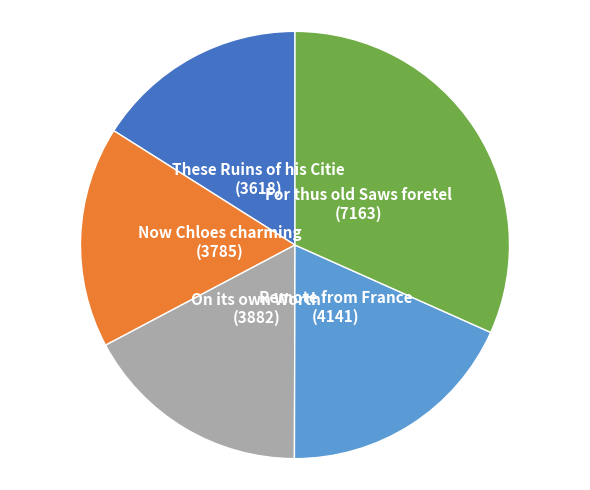

Is there a majority slice in this chart?

No